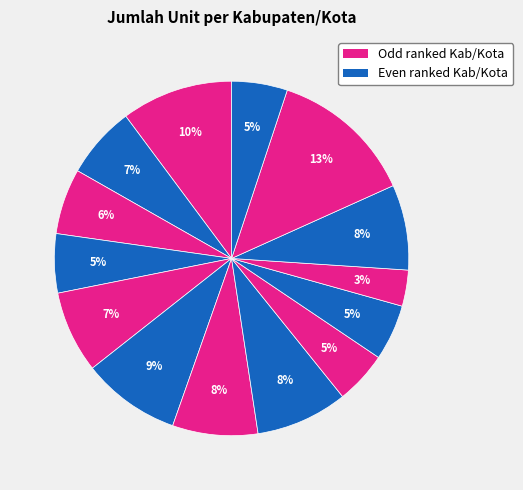

Count the number of slices in the pie.

14